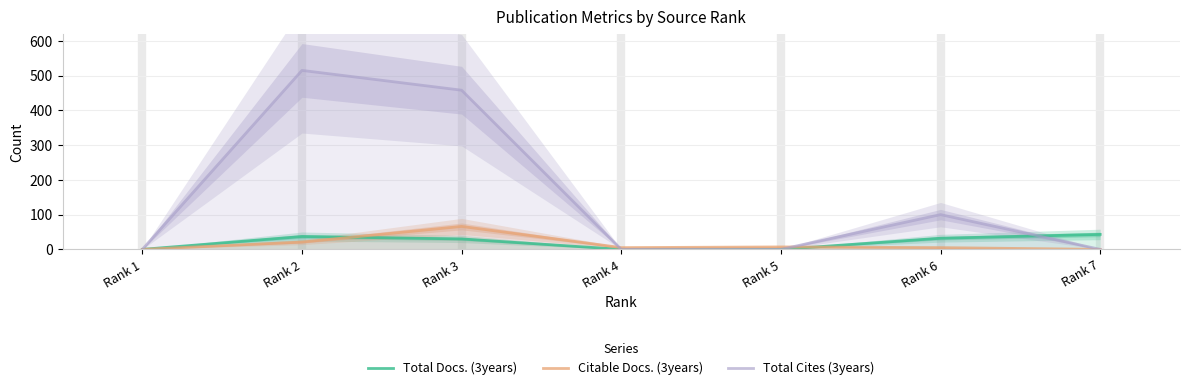

In Total Cites (3years), how many points are higher than both neighbors (excluding endpoints)?

2